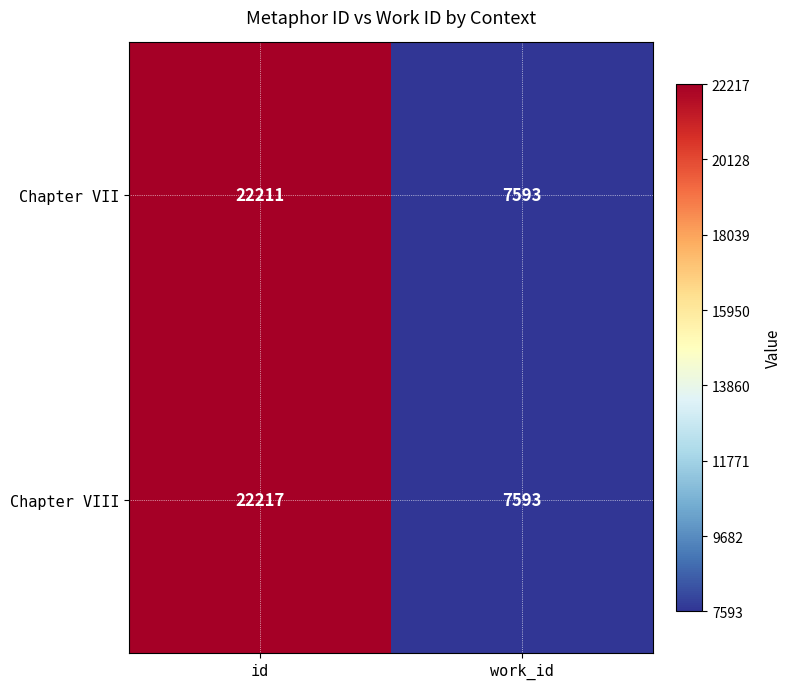

What is the difference between the maximum and minimum values in the Chapter VII series?

14618